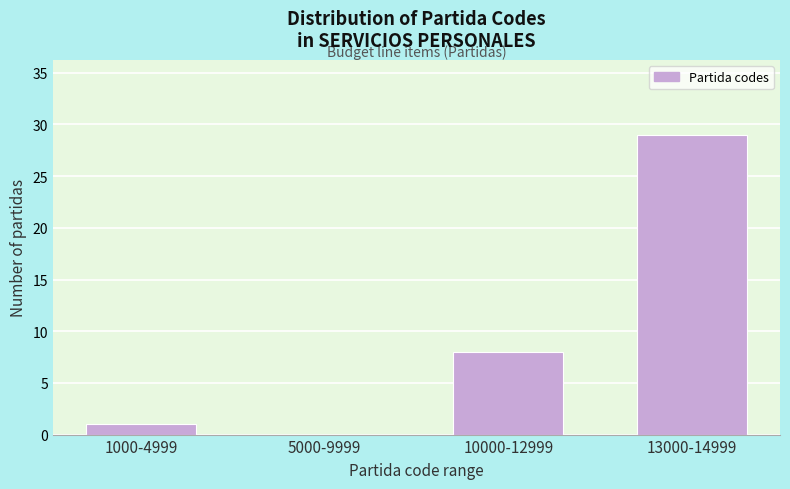

Reading left to right, extract all data points from this chart.

1000-4999=1	5000-9999=0	10000-12999=8	13000-14999=29